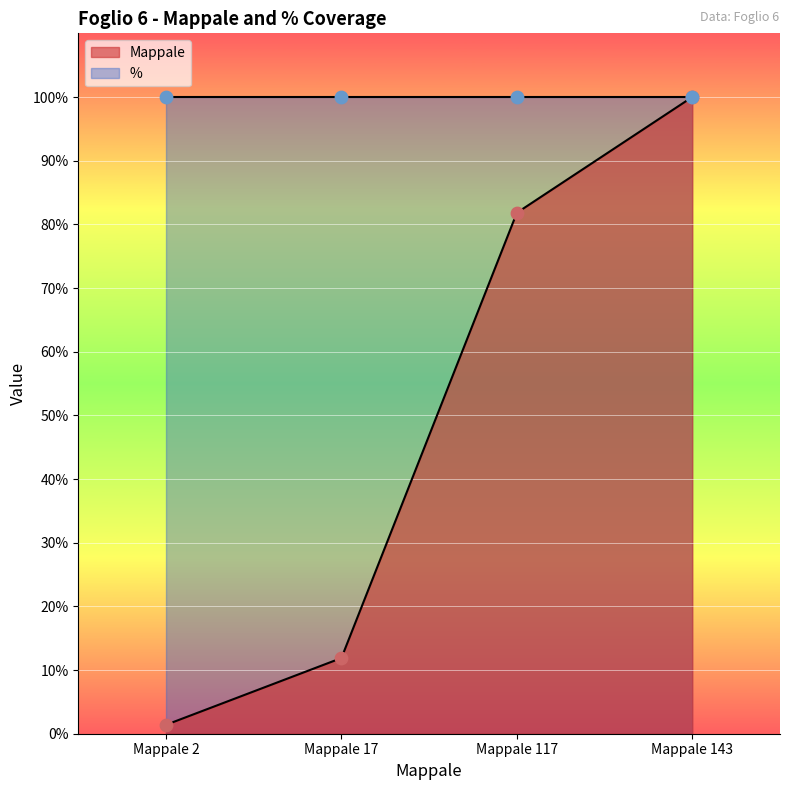

Approximately how many times larger is the value at Mappale 17 compared to Mappale 2?

8.5